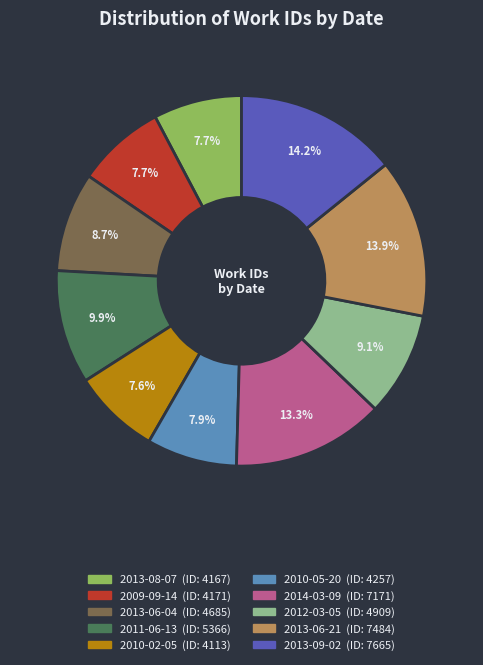

What is the ratio of the value at 2011-06-13 to the value at 2013-06-04?

1.1